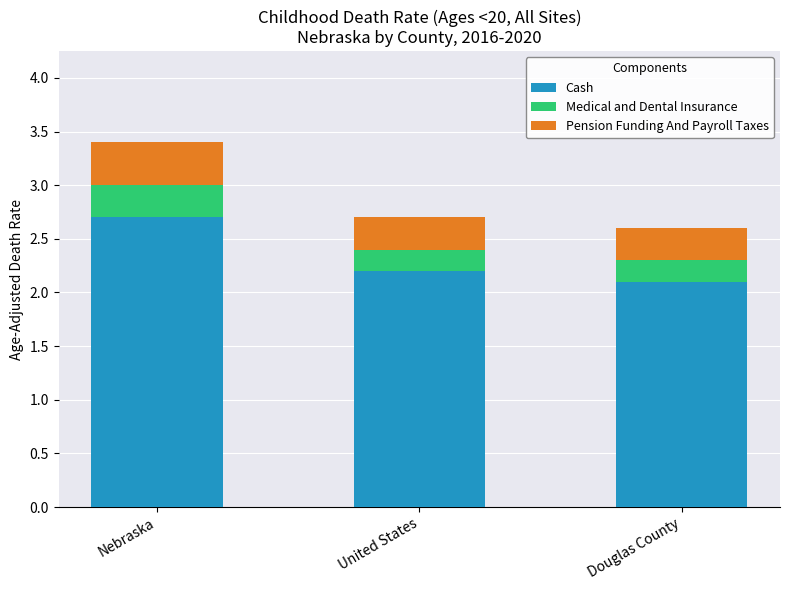

What are all the series names shown in the legend?

Cash, Medical and Dental Insurance, Pension Funding And Payroll Taxes